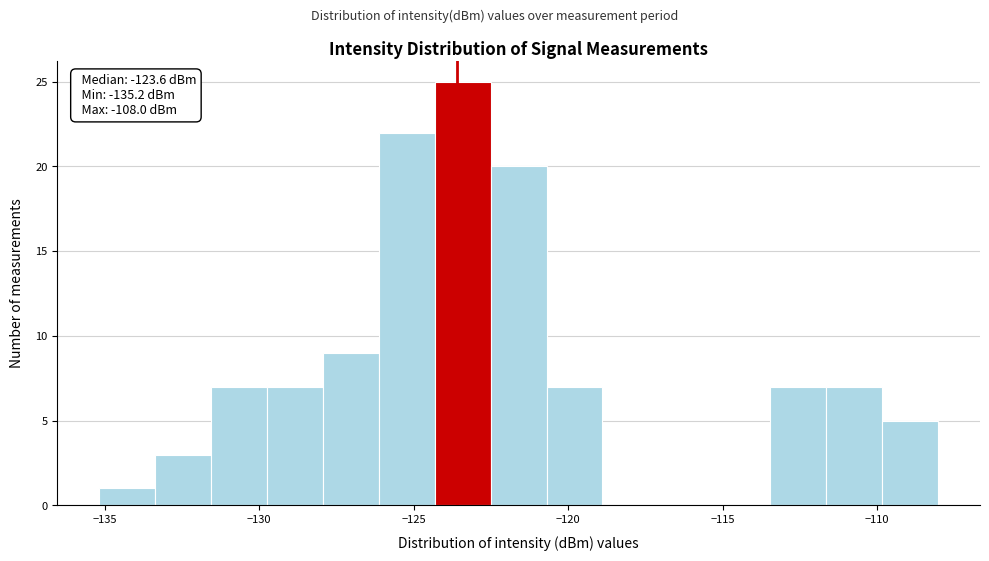

Around what value on the x-axis is the tallest bar? Give the approximate position of its centre, as read against the axis.

-123.5